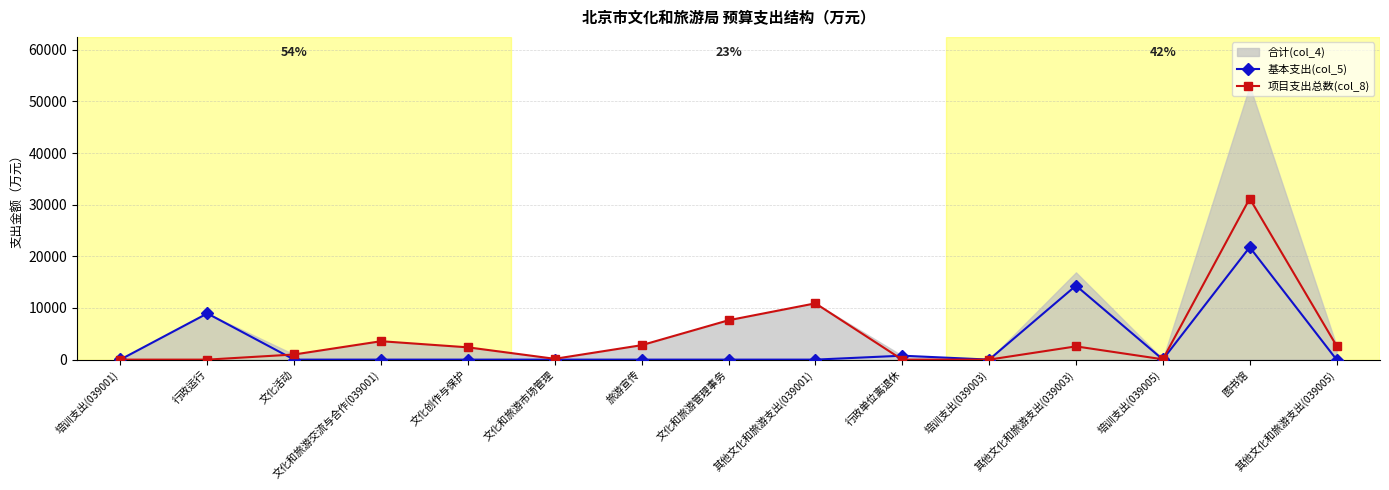

True or false: 基本支出(col_5) has a value of 0.0 at 其他文化和旅游支出(039001).

True